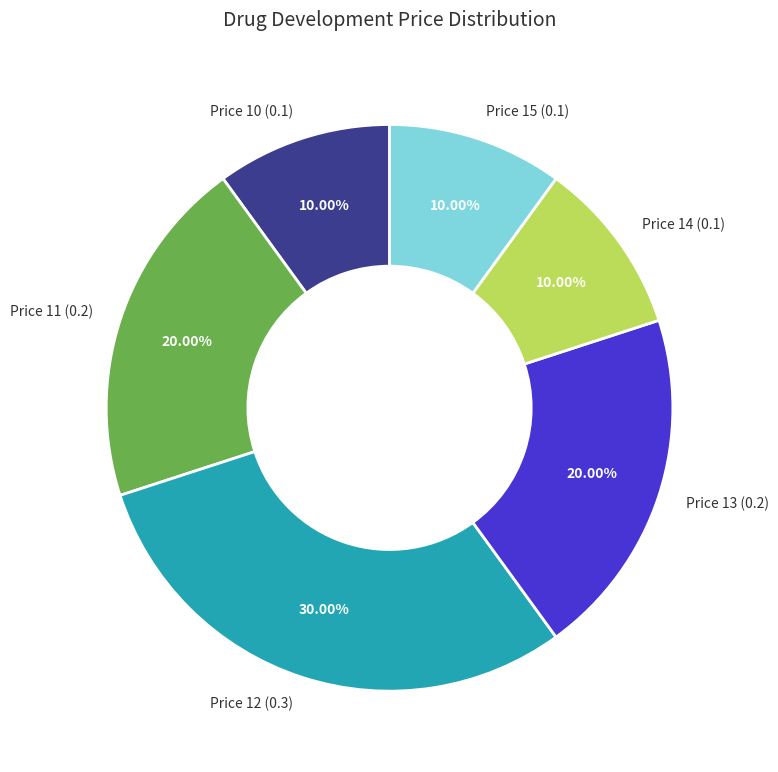

Does Price 15 (0.1) account for over 50% of the chart?

No